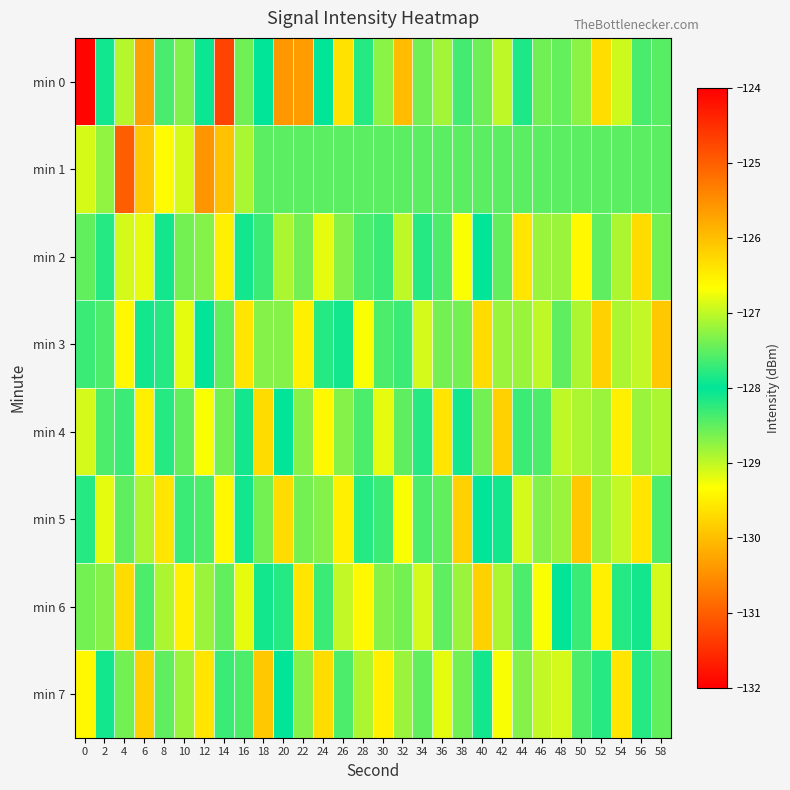

Rank the series at 40 from highest to lowest value.

min 4, min 7, min 2, min 5, min 1, min 0, min 3, min 6